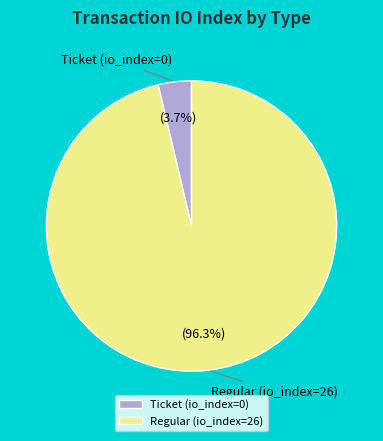

Which category has the biggest portion of the pie?

Regular (io_index=26)